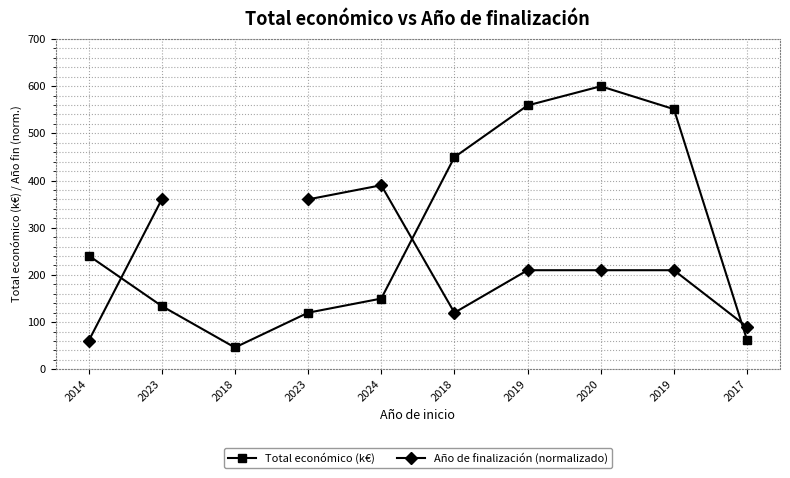

At how many categories does at least one series exceed 533?

3